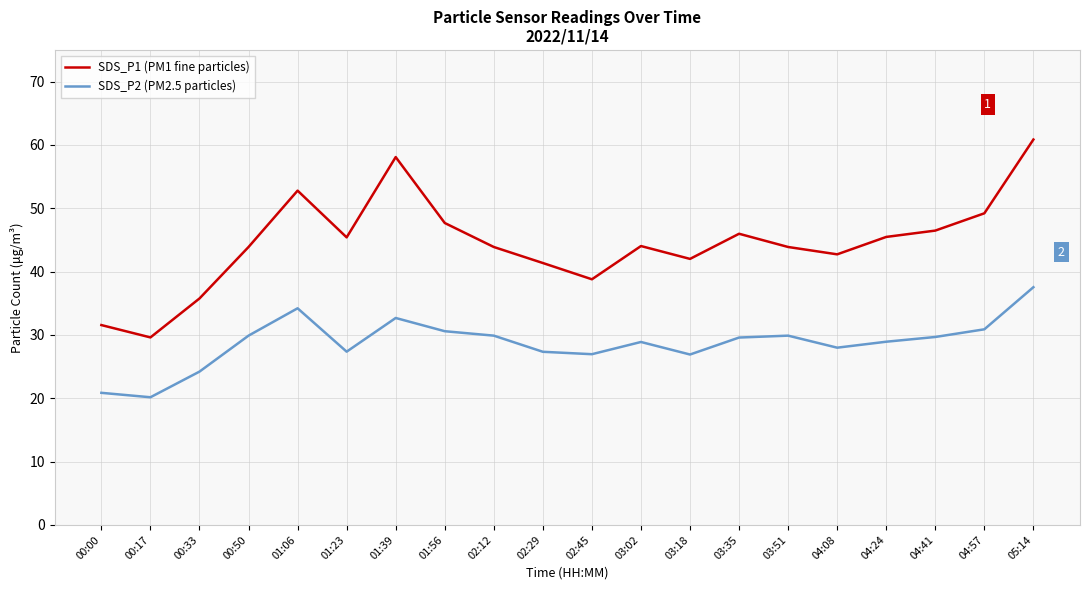

At which category does SDS_P2 (PM2.5 particles) reach its first local valley?

00:17